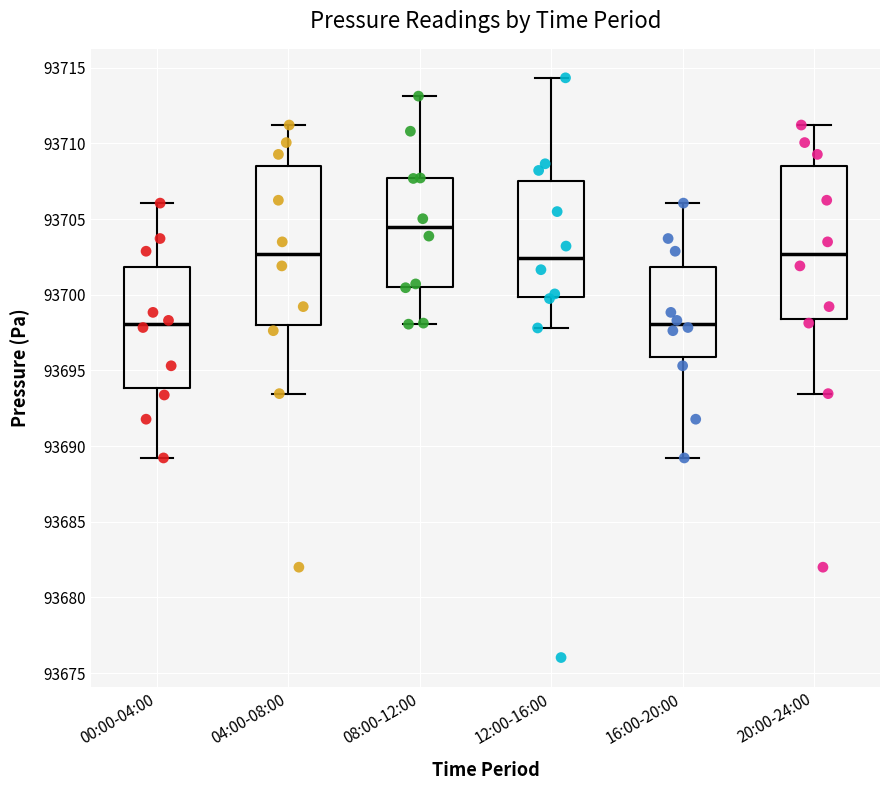

Which box's median line is the highest?

08:00-12:00